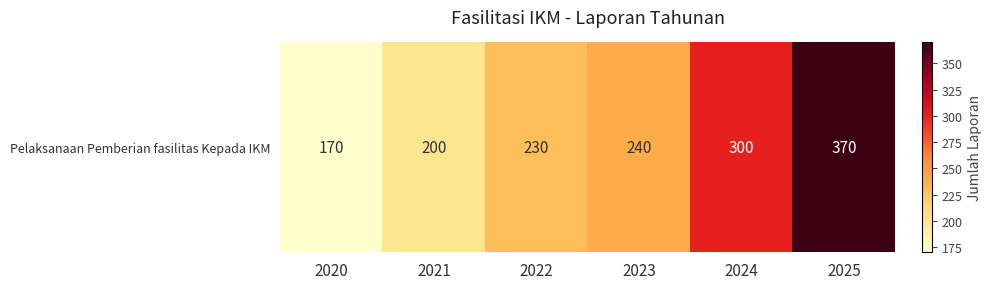

How many series are shown in this chart?

1